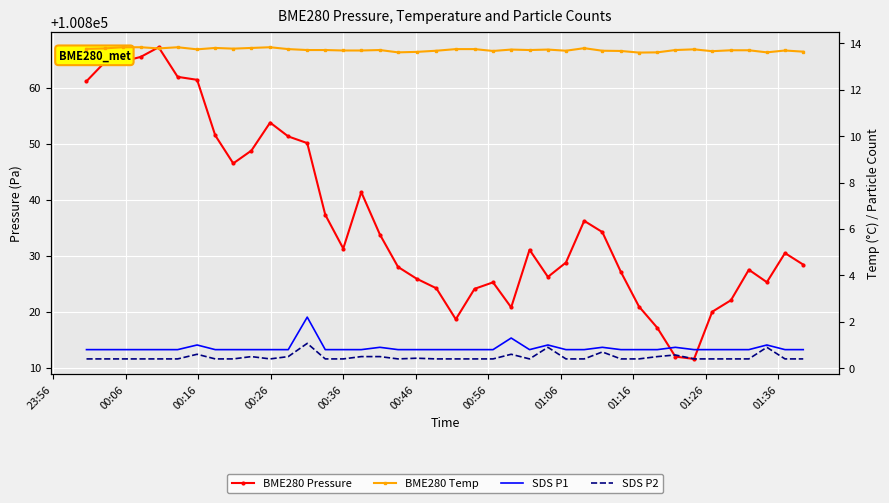

How many lines are shown in the chart?

4